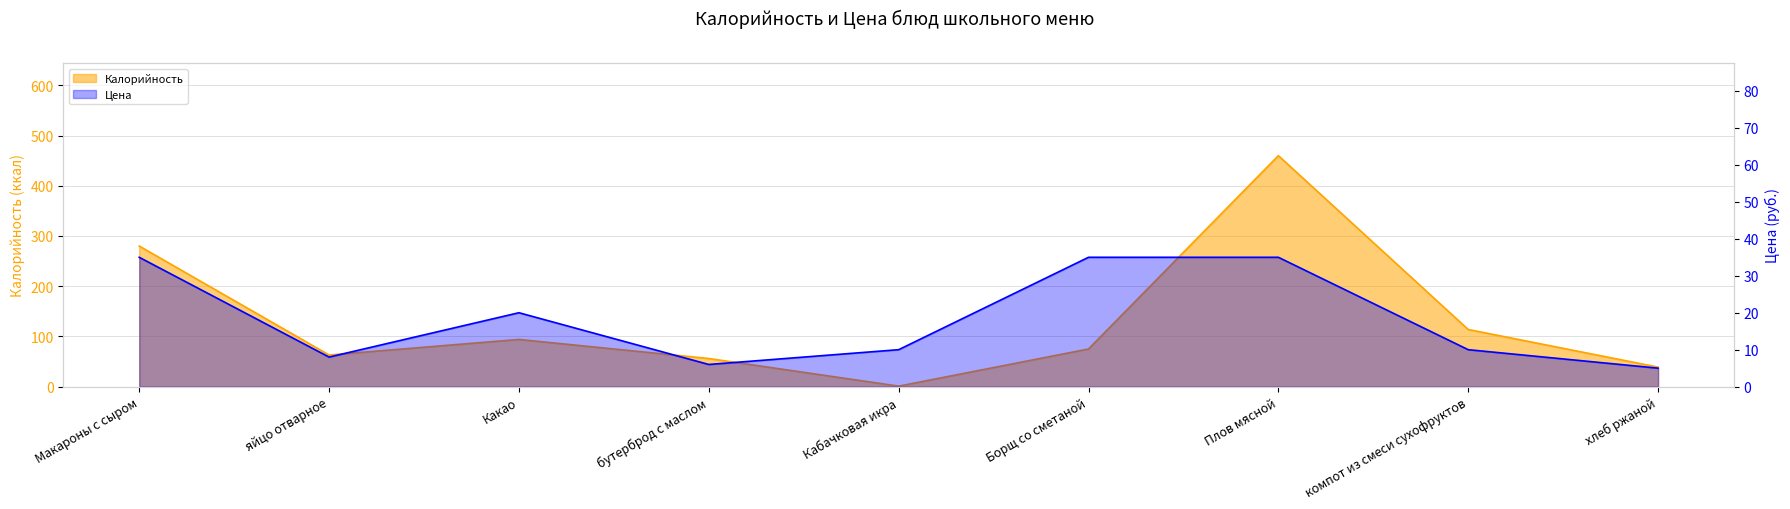

Read the Калорийность value at Макароны с сыром.

280.0